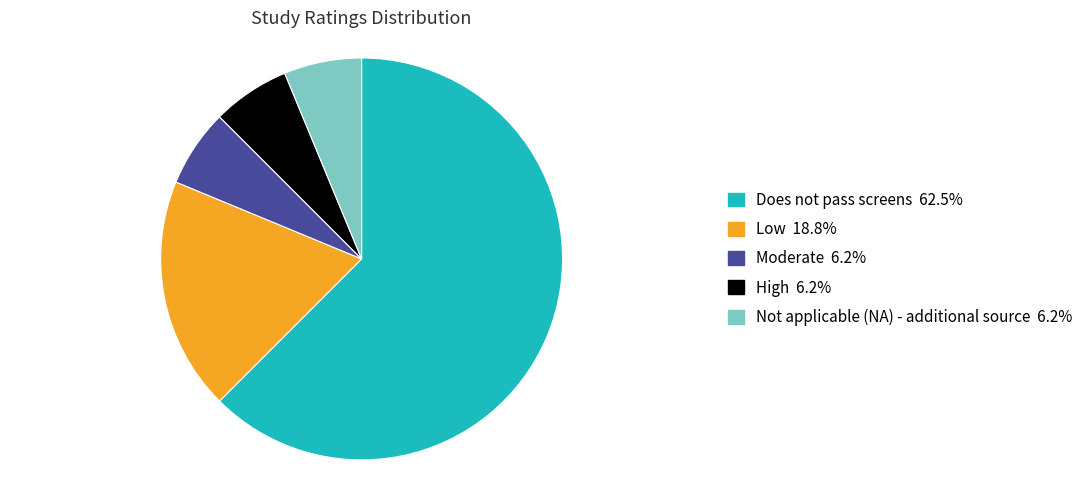

Which slice represents more than half of the pie?

Does not pass screens